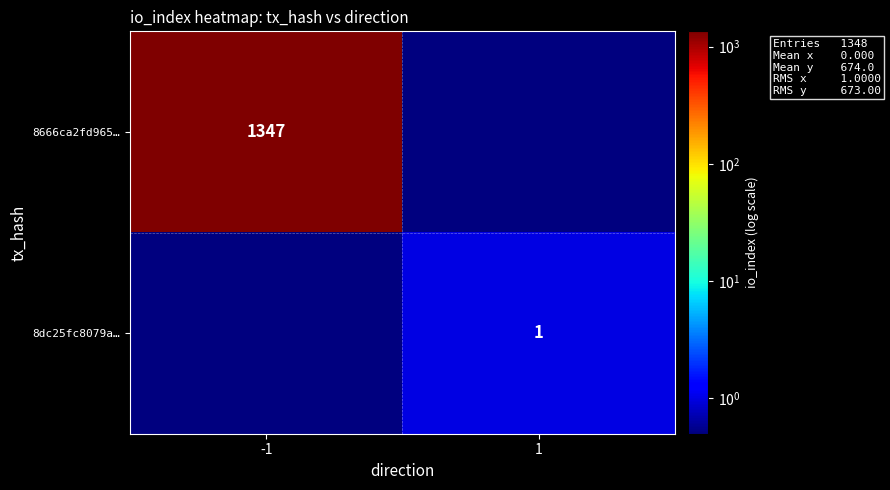

At how many categories does at least one series exceed 392?

1